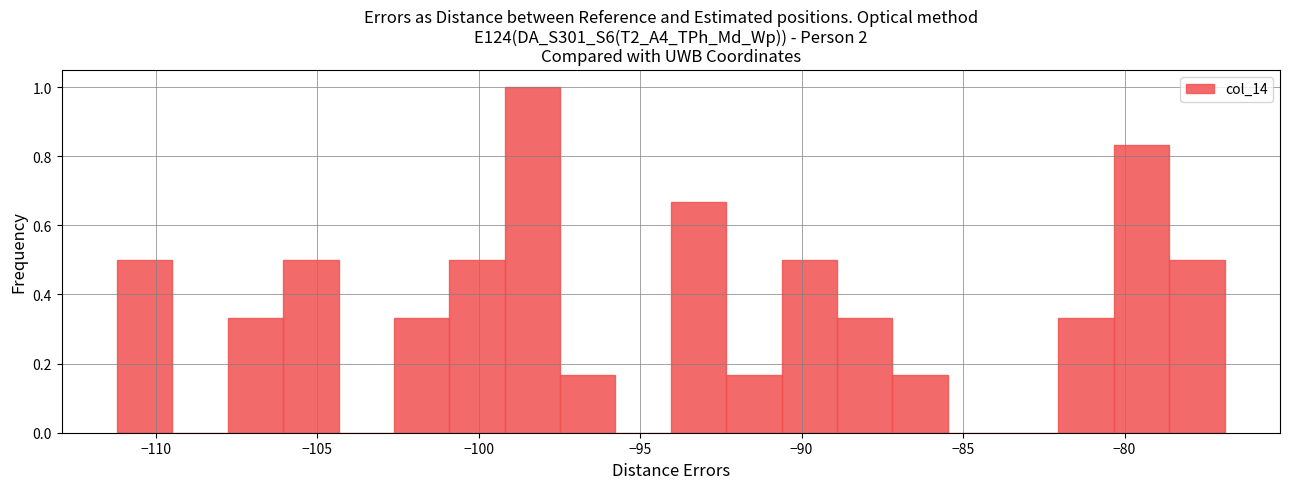

Around what value on the x-axis is the tallest bar? Give the approximate position of its centre, as read against the axis.

-98.5